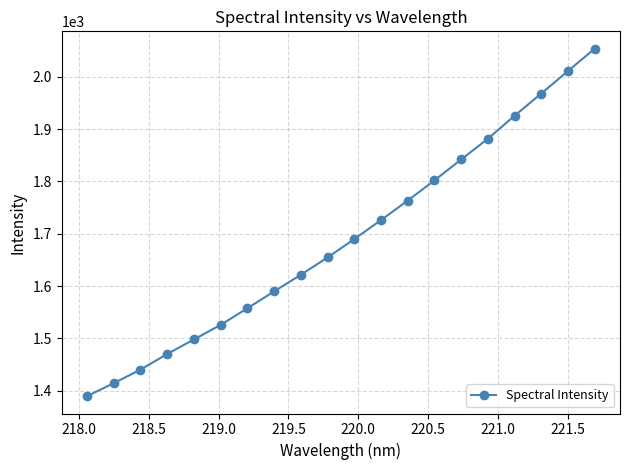

True or false: there are more than 1 points higher than both neighbors.

False